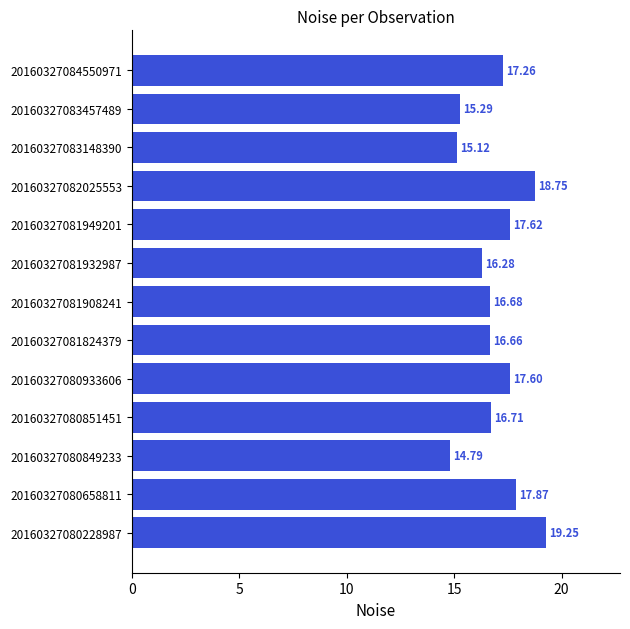

How many categories are shown in the chart?

13